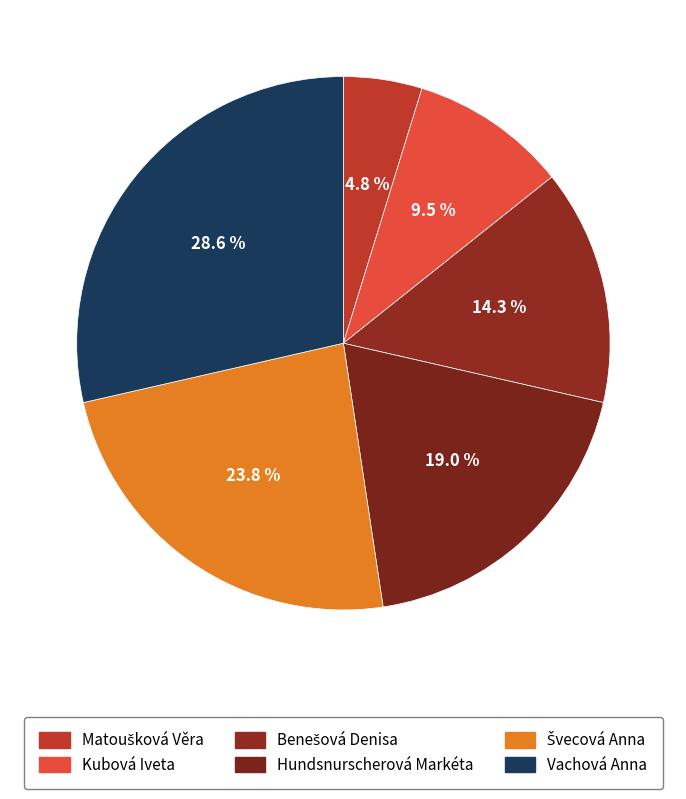

Does Švecová Anna account for over 50% of the chart?

No